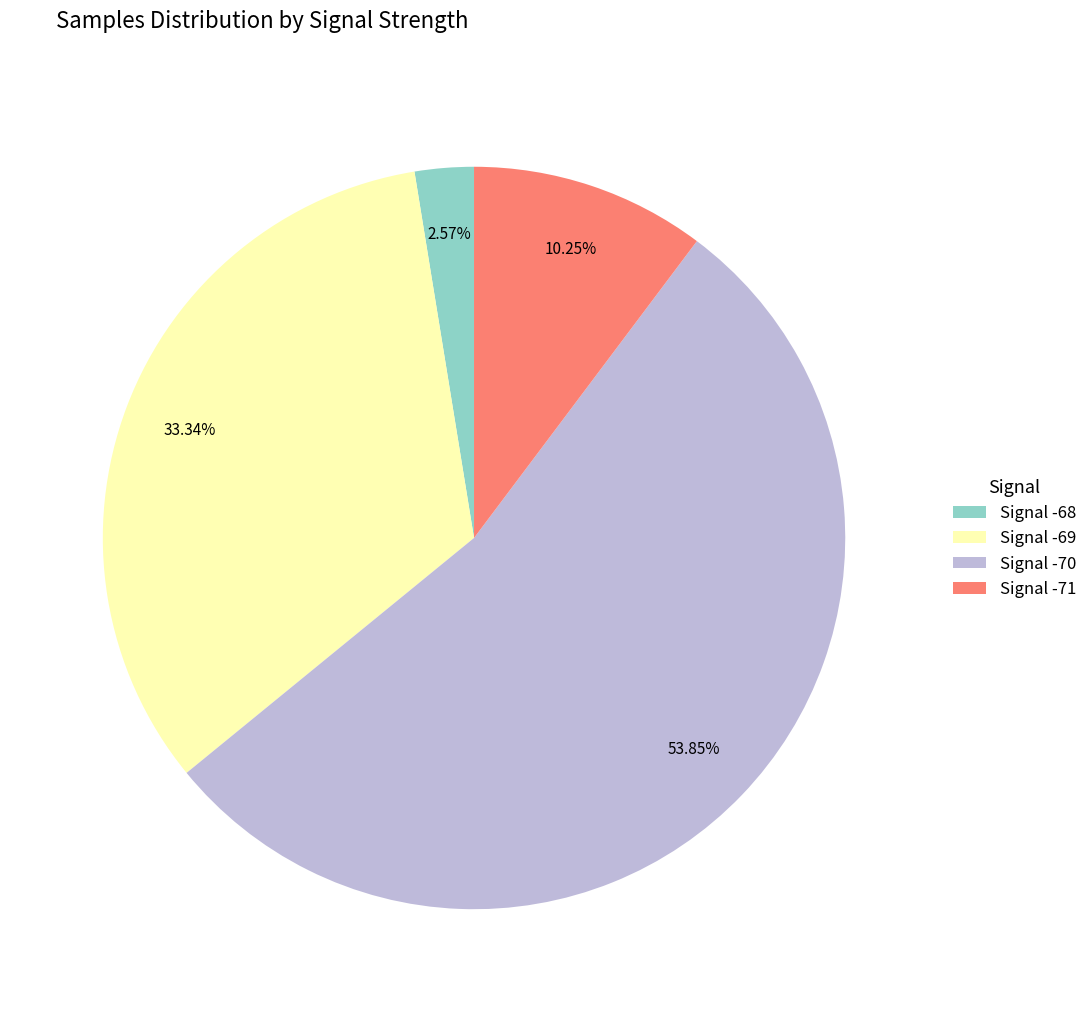

Rank the categories by value from lowest to highest.

Signal -68, Signal -71, Signal -69, Signal -70